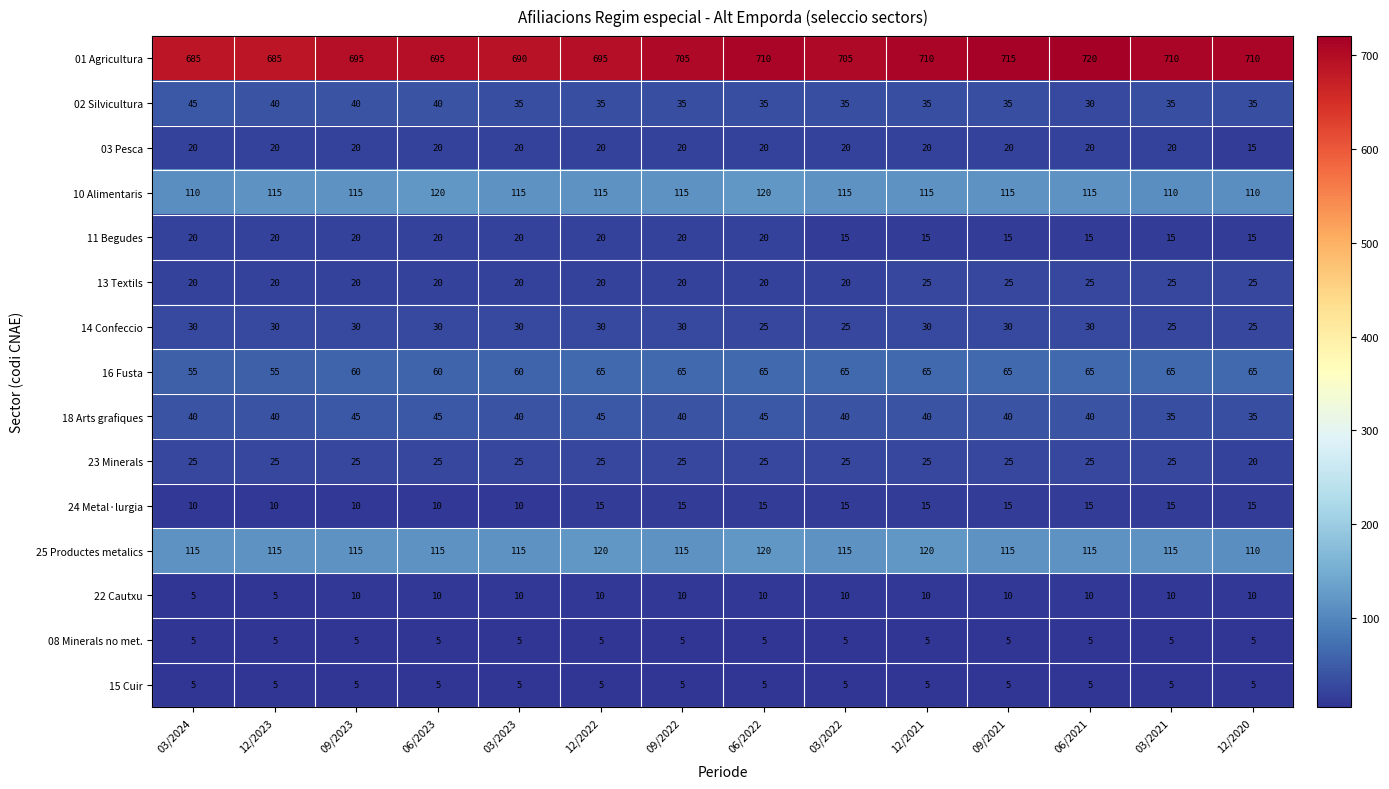

What is the difference between the highest and lowest values at 12/2023?

680